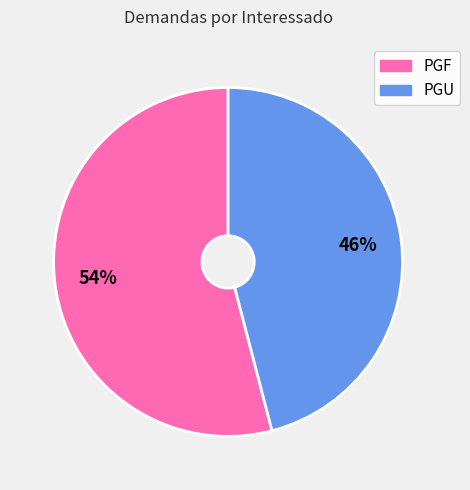

To the nearest percent, what is the average slice percentage?

50%